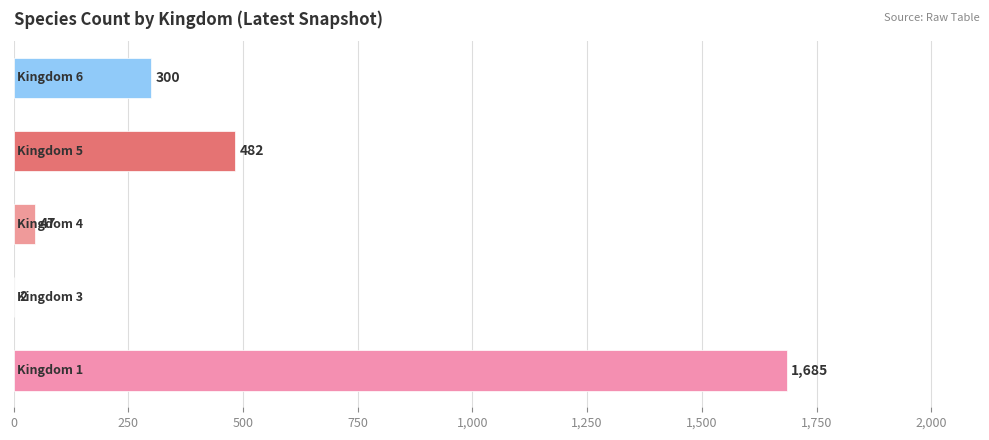

What is the sum of all values?

2516